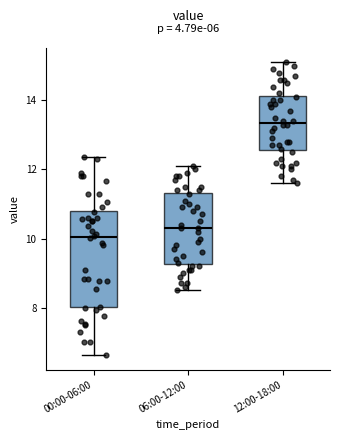

Which box is the tallest, from its lower edge to its upper edge?

00:00-06:00